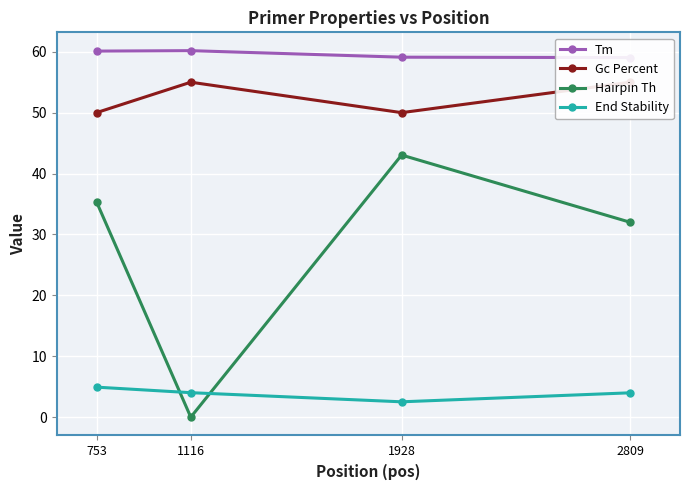

At which category is the sum across all series the highest?

1928